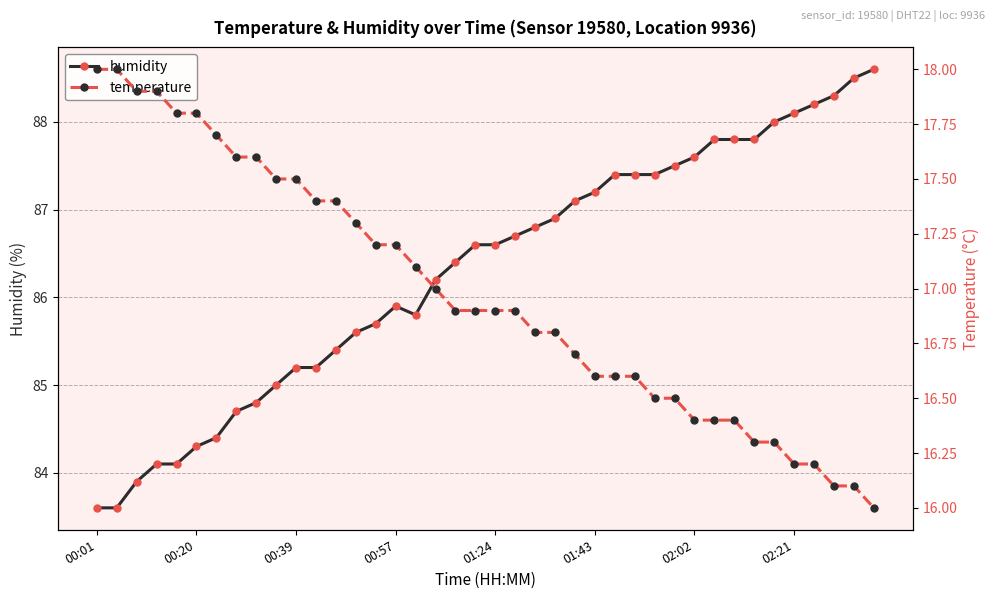

Does the chart display data point markers on the line(s)?

Yes